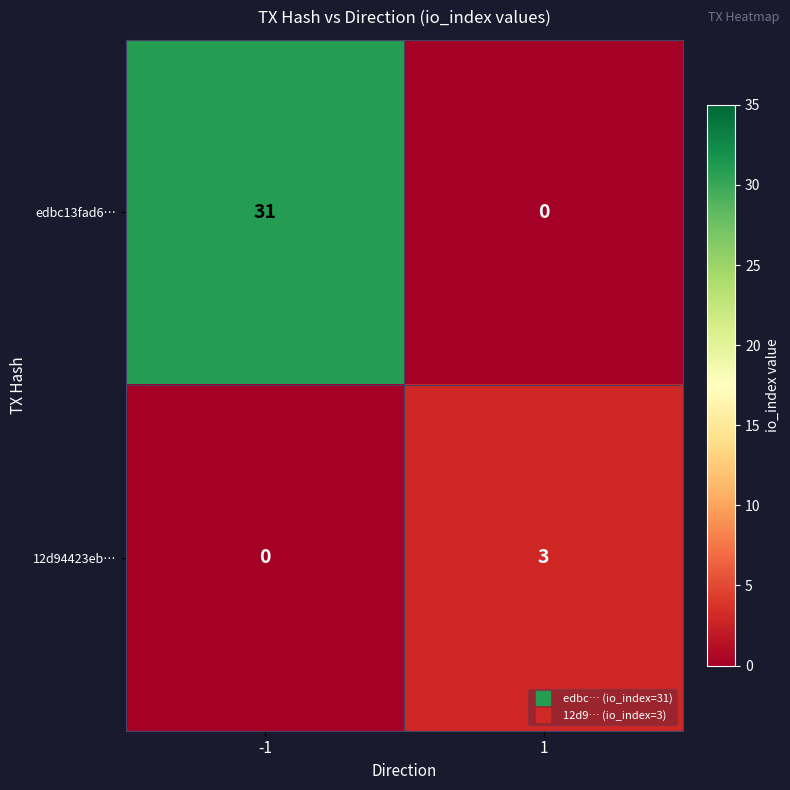

Is it true that 12d94423eb… equals 5 at 1?

False